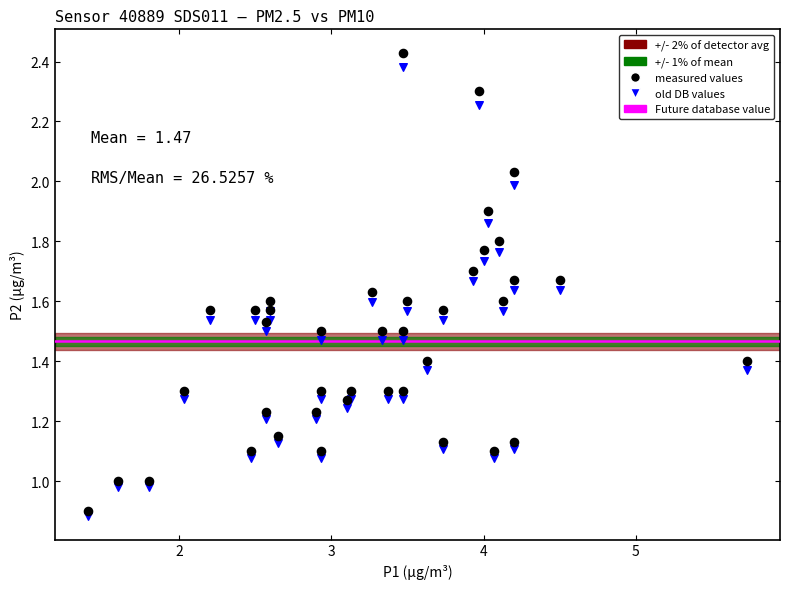

Which series has the largest Y range (max minus min)?

measured values